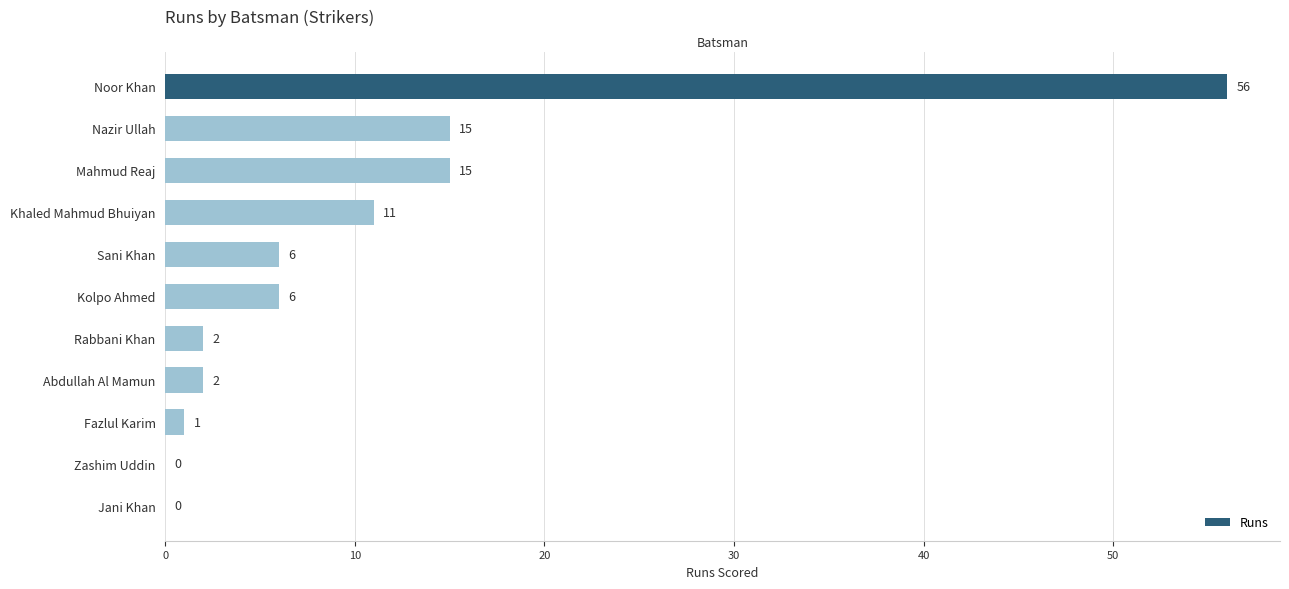

The value at Abdullah Al Mamun is 2. True or false?

True